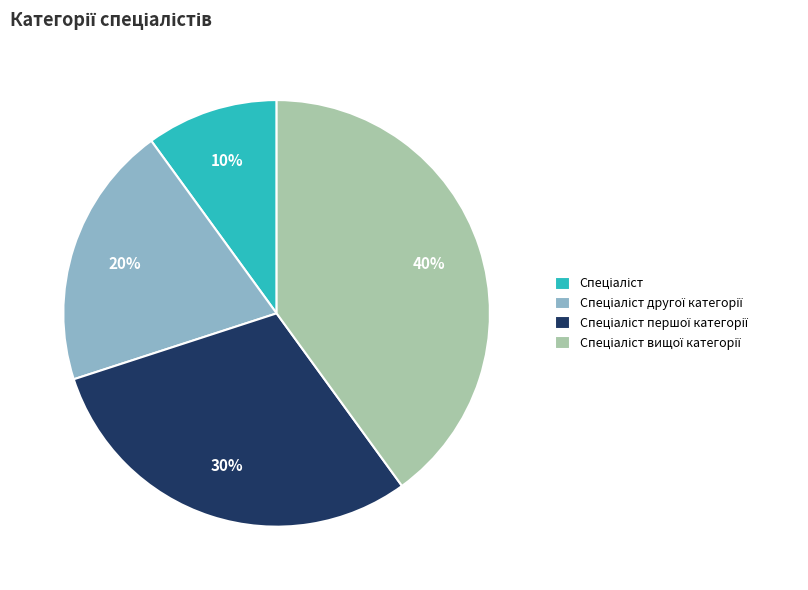

Does any single category account for the majority?

No